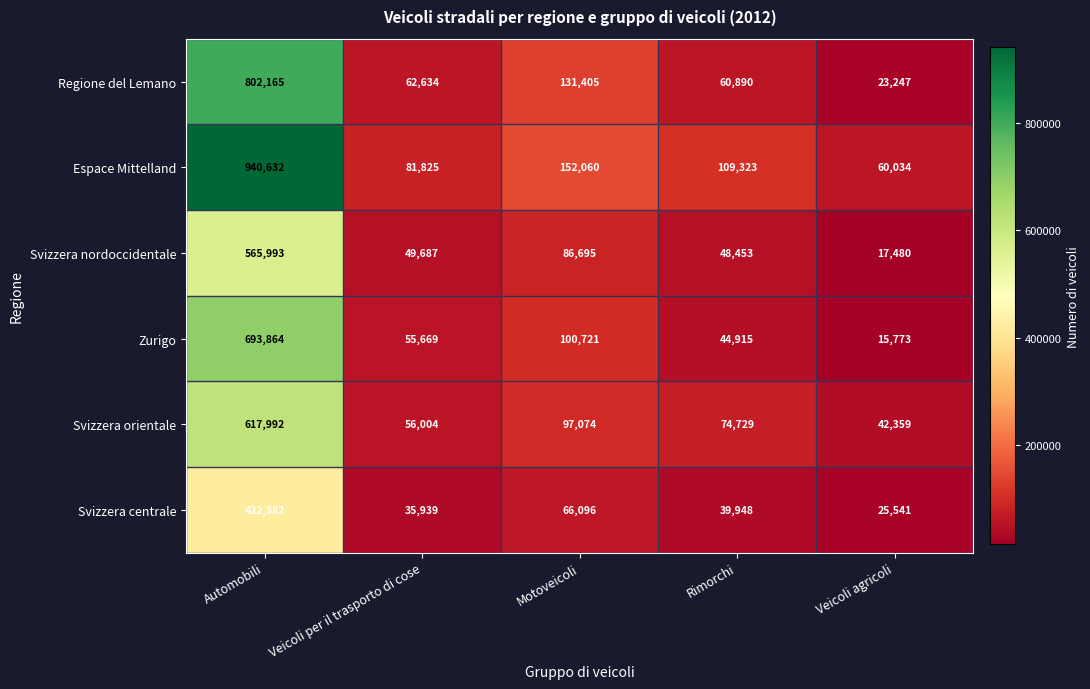

Reading left to right, what are all the values shown in this chart?

Regione del Lemano: 802165	62634	131405	60890	23247
Espace Mittelland: 940632	81825	152060	109323	60034
Svizzera nordoccidentale: 565993	49687	86695	48453	17480
Zurigo: 693864	55669	100721	44915	15773
Svizzera orientale: 617992	56004	97074	74729	42359
Svizzera centrale: 422382	35939	66096	39948	25541